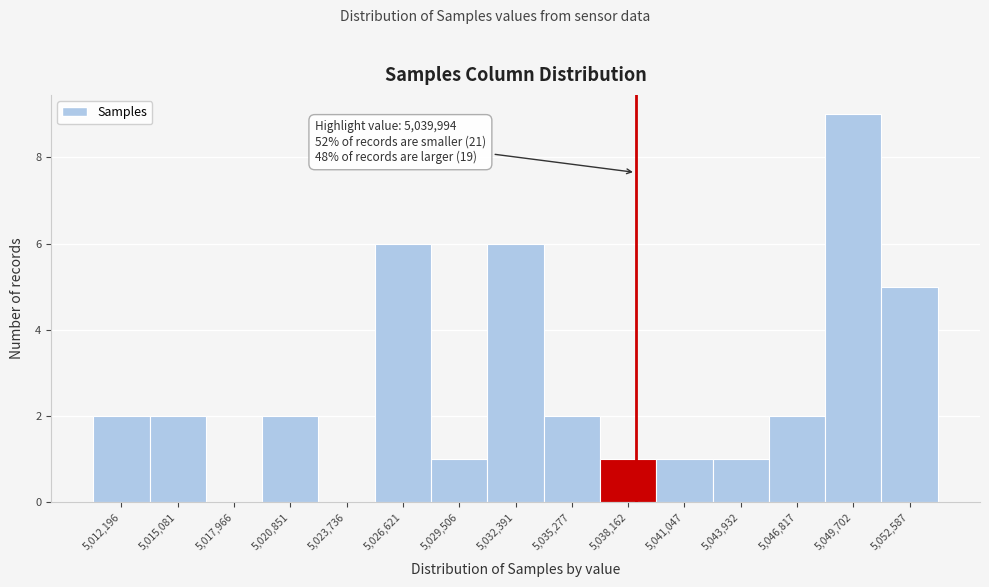

Reading left to right, list all the values displayed in this chart.

5,012,196=2	5,015,081=2	5,017,966=0	5,020,851=2	5,023,736=0	5,026,621=6	5,029,506=1	5,032,391=6	5,035,277=2	5,038,162=1	5,041,047=1	5,043,932=1	5,046,817=2	5,049,702=9	5,052,587=5